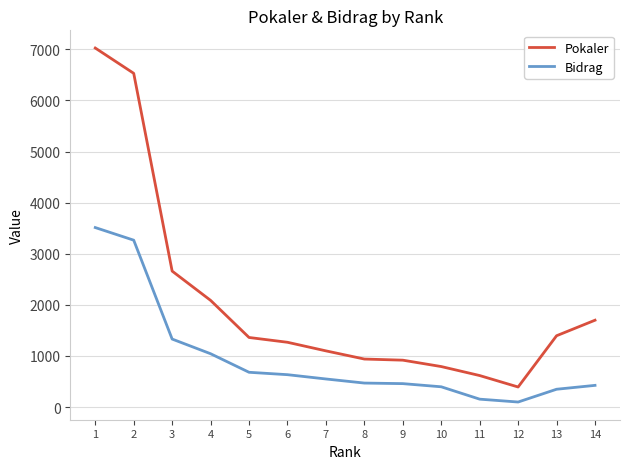

Where is Pokaler nearest to the value 3708?

3